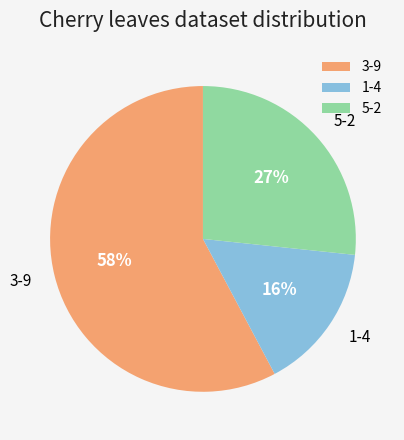

Combined, do 3-9 and 1-4 account for over 50%?

Yes